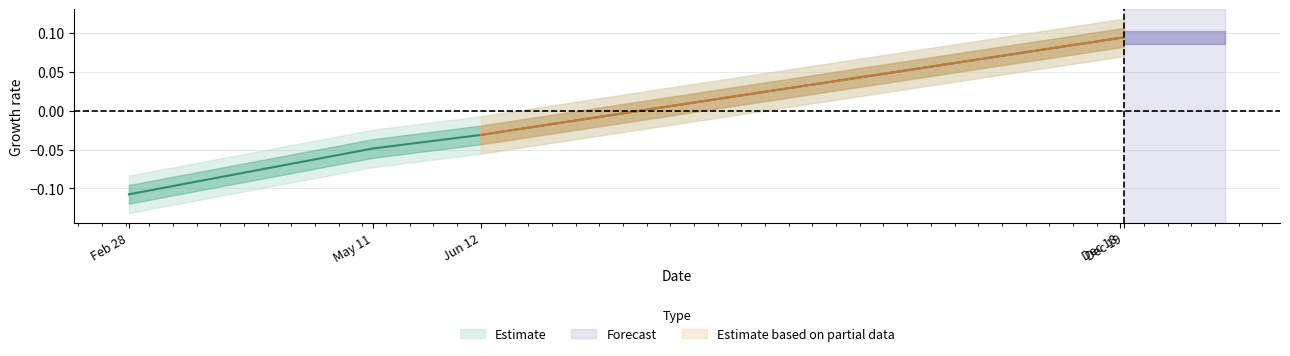

What is the change in value from Jun 12 to Dec 18?

+0.1